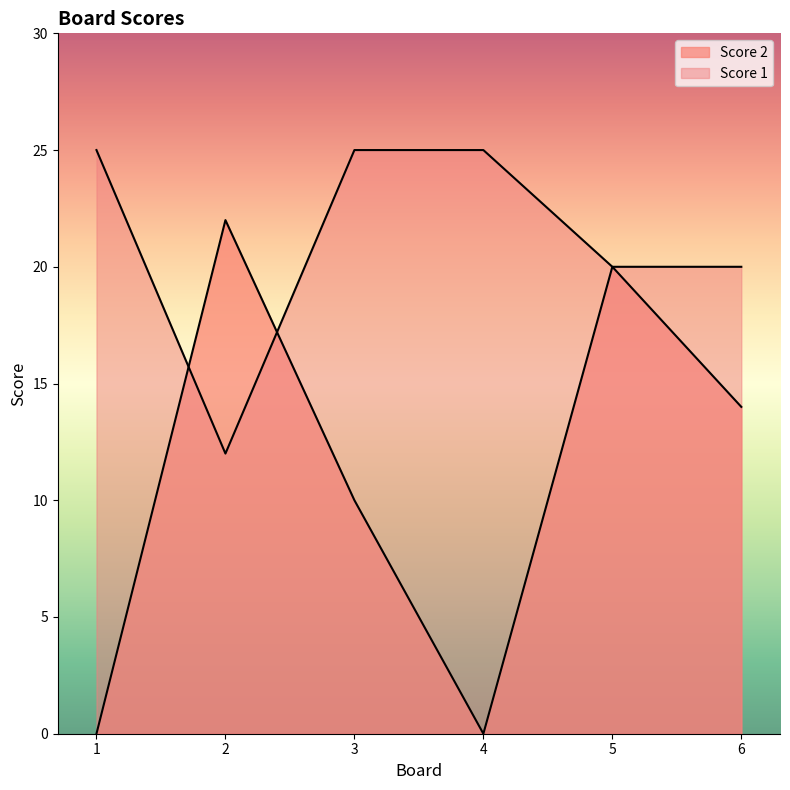

Between 3 and 4, which series saw the biggest shift?

Score 2